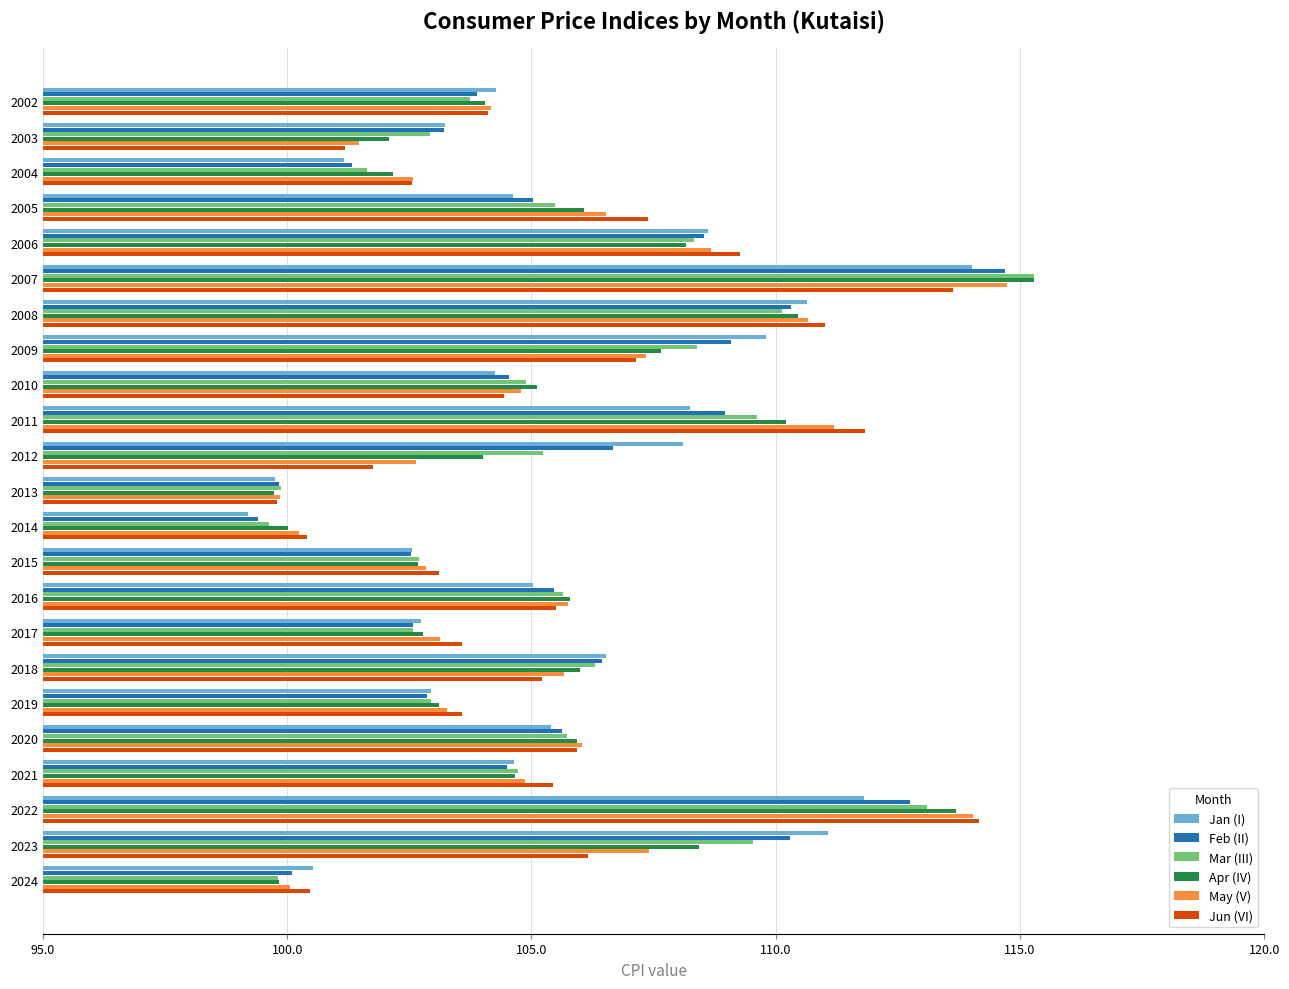

At which category is the sum across all series the highest?

2007